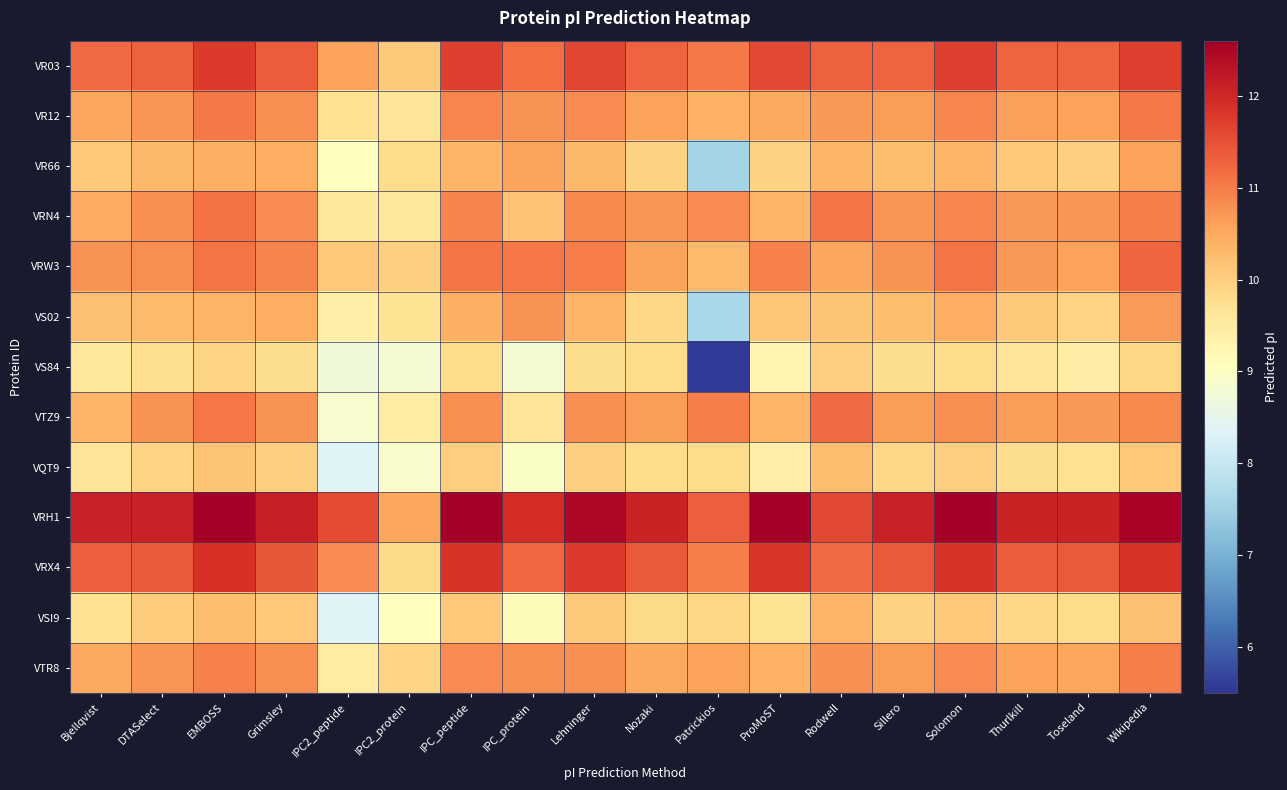

At which category is the sum across all series the highest?

Wikipedia